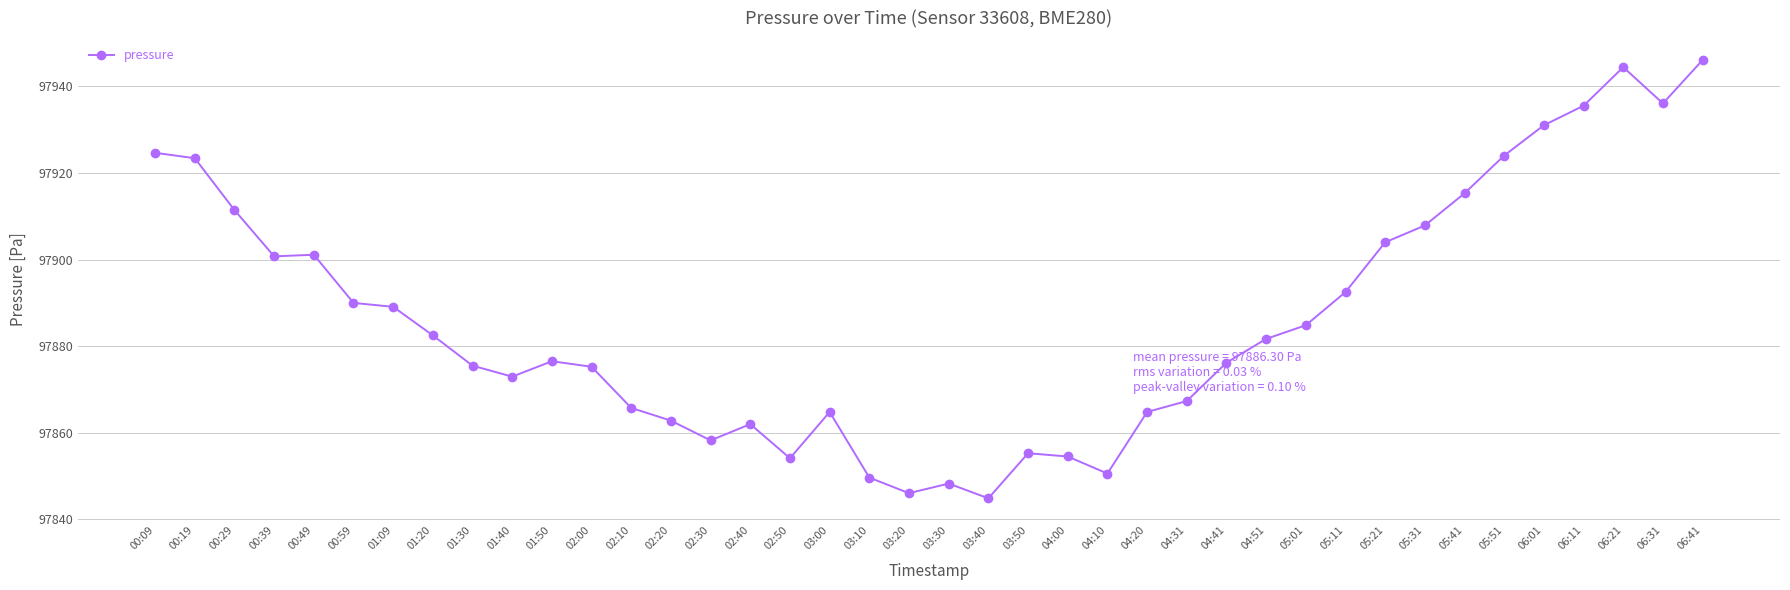

How many data points are less than 97881?

20